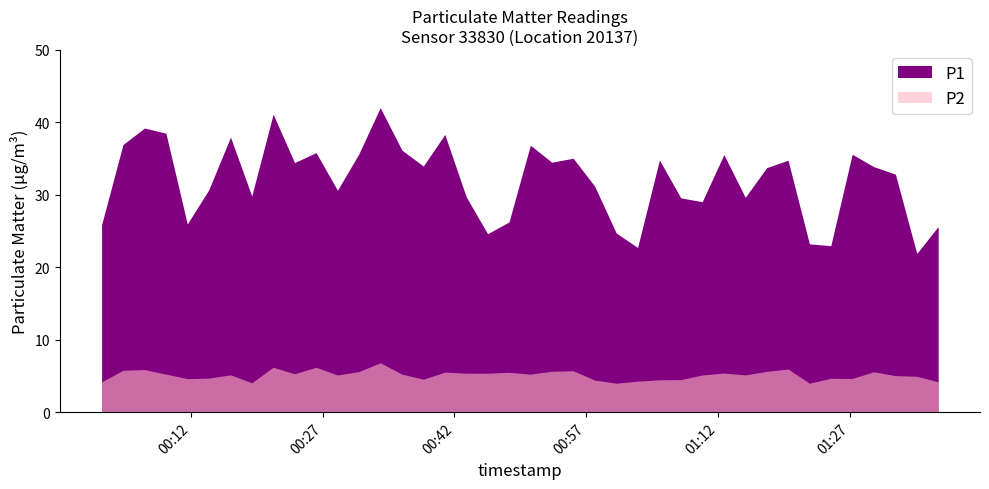

At which label does P2 reach its minimum?

2024-01-25T01:00:24